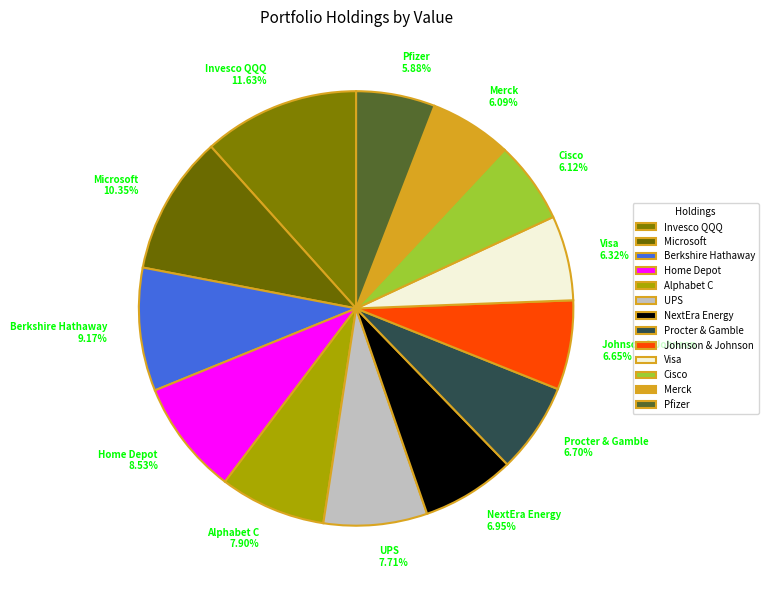

Does Alphabet C 7.90% account for over 50% of the chart?

No